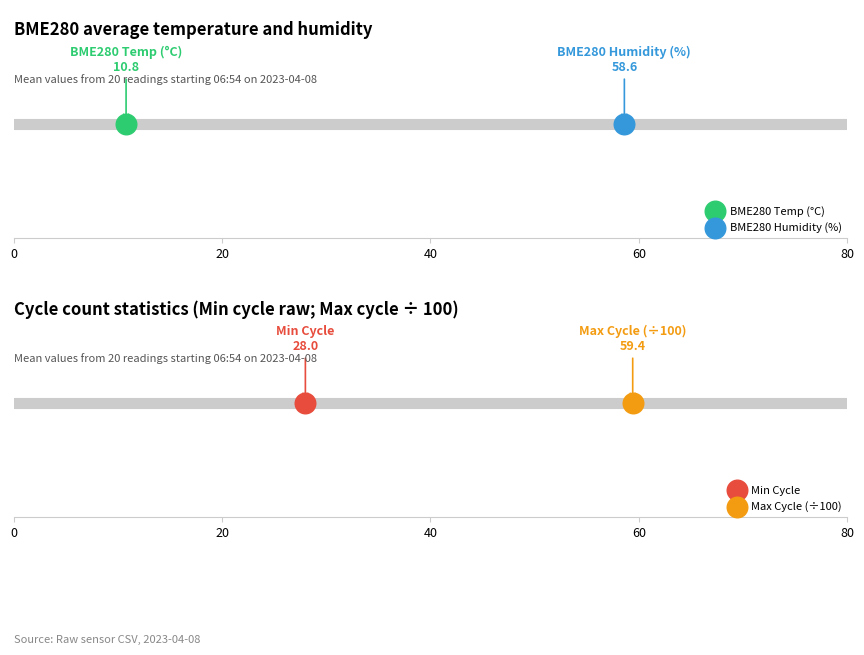

Which series contains the highest Y value?

Max_cycle